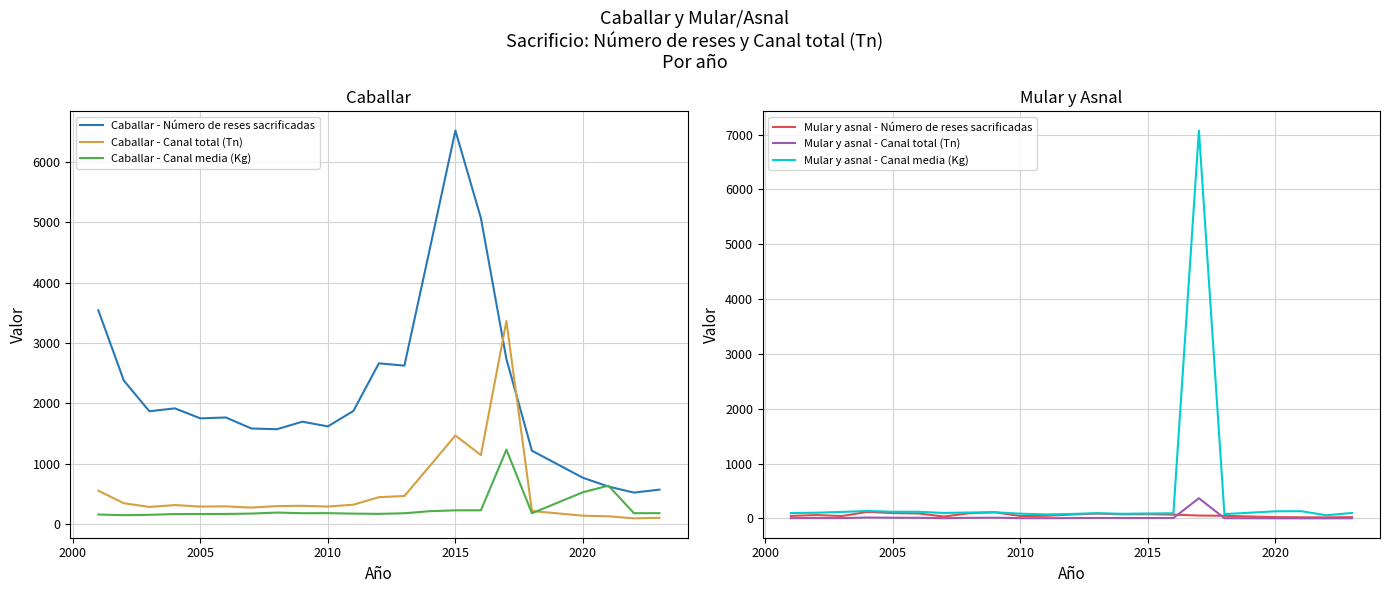

What is the highest value of the Caballar - Canal total (Tn) series?

3364.5